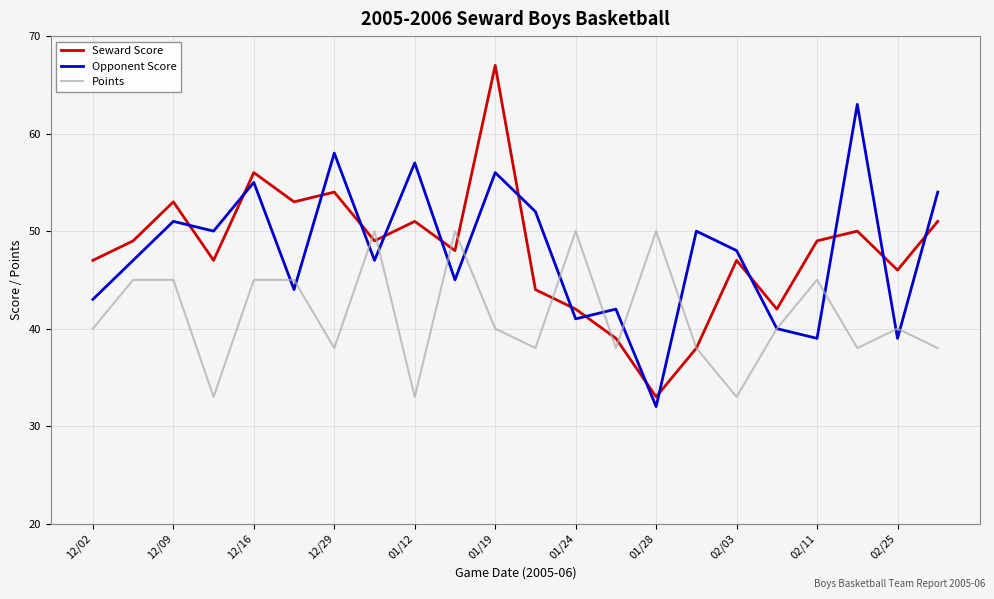

Reading left to right, list all the values displayed in this chart.

Seward Score: 47	49	53	47	56	53	54	49	51	48	67	44	42	39	33	38	47	42	49	50	46	51
Opponent Score: 43	47	51	50	55	44	58	47	57	45	56	52	41	42	32	50	48	40	39	63	39	54
Points: 40	45	45	33	45	45	38	50	33	50	40	38	50	38	50	38	33	40	45	38	40	38